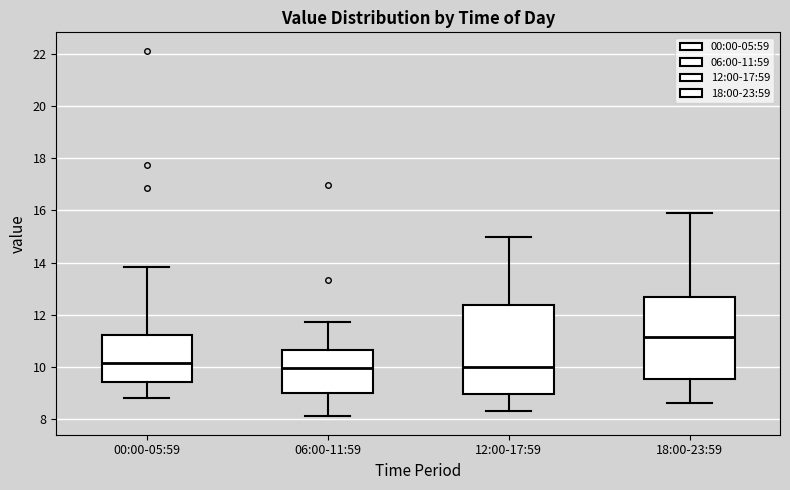

Reading left to right, transcribe this box plot: for each box, give where its median line is, the range the box spans, and where its two whiskers end, as read against the y-axis. The values are not printed on the chart, so give them approximately, as read against the axis.

00:00-05:59: median 10.2, box 9.4 to 11.2, whiskers 8.8 to 13.8
06:00-11:59: median 10.0, box 9.0 to 10.6, whiskers 8.2 to 11.8
12:00-17:59: median 10.0, box 9.0 to 12.4, whiskers 8.4 to 15.0
18:00-23:59: median 11.2, box 9.6 to 12.6, whiskers 8.6 to 16.0